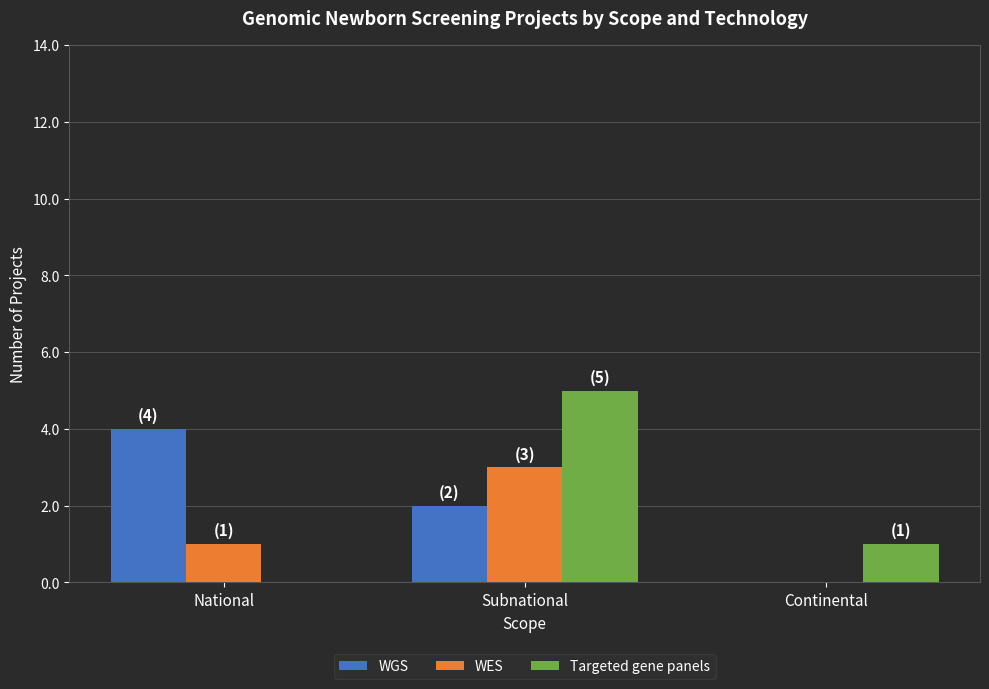

What is the spread (max minus min) of values at National?

4